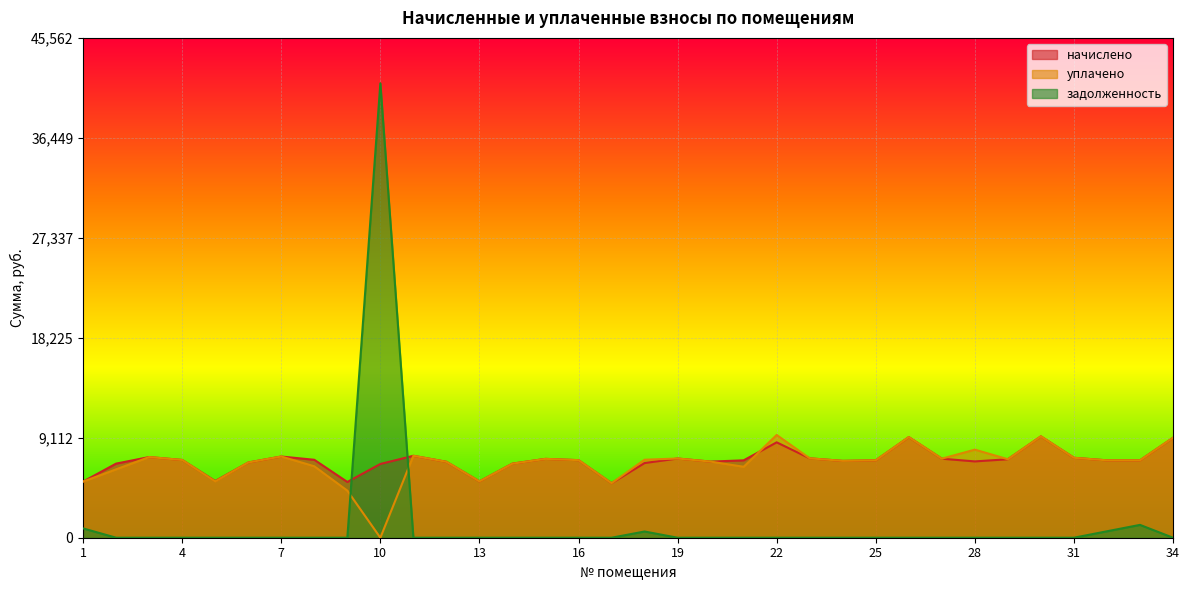

Which label corresponds to the largest value in the chart?

10